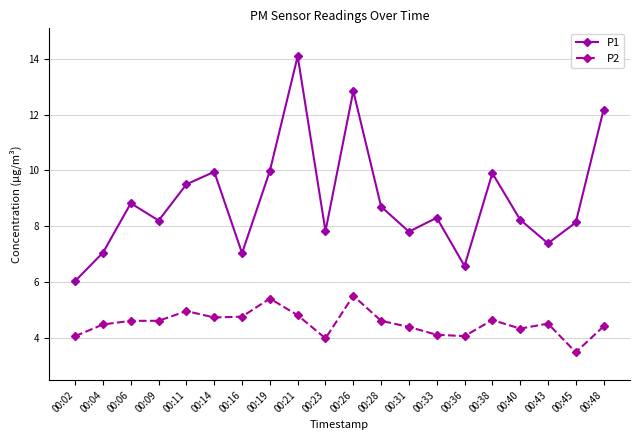

Which series has the largest total across all categories?

P1